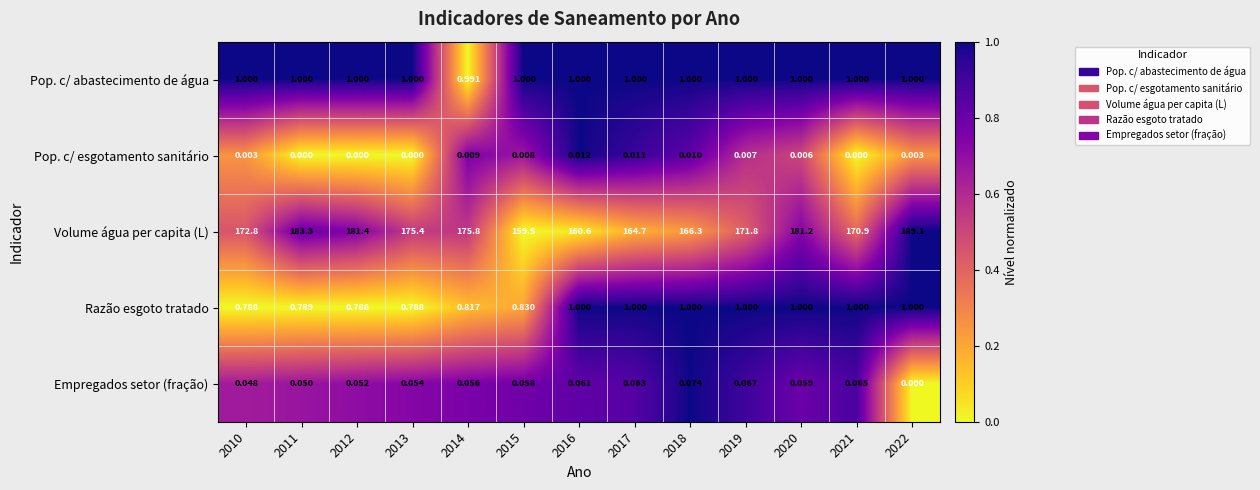

Which series has the widest spread of values?

Volume água per capita (L)